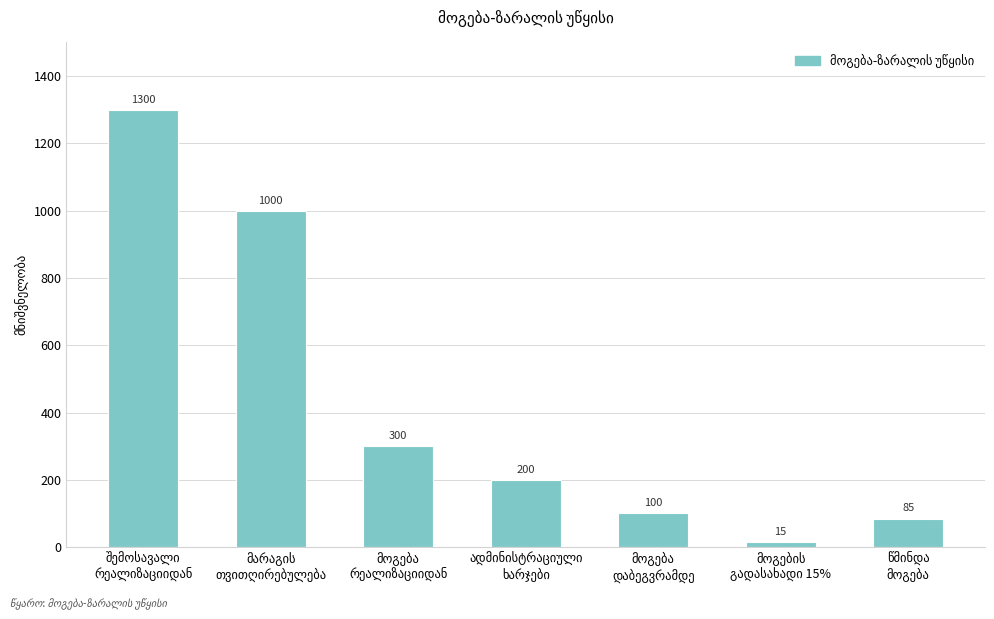

What is the smallest value displayed?

15